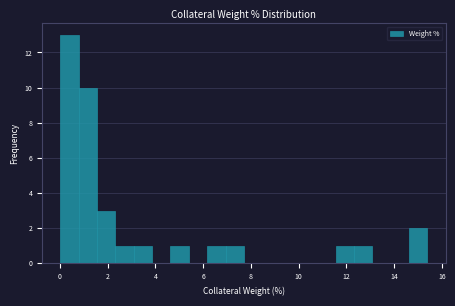

Around what value on the x-axis is the tallest bar? Give the approximate position of its centre, as read against the axis.

0.4